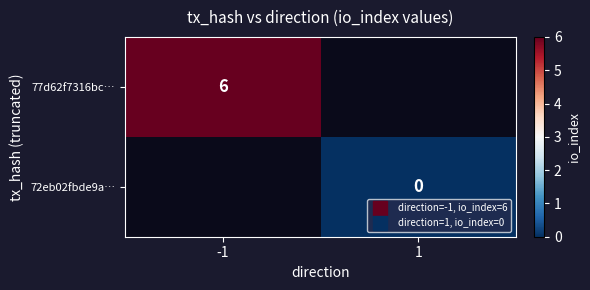

Is it true that 77d62f7316bc… equals 6.0 at -1?

True